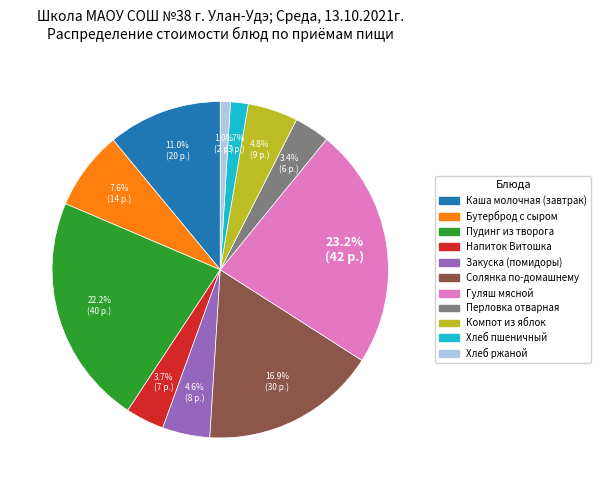

Which category has the biggest portion of the pie?

Гуляш мясной